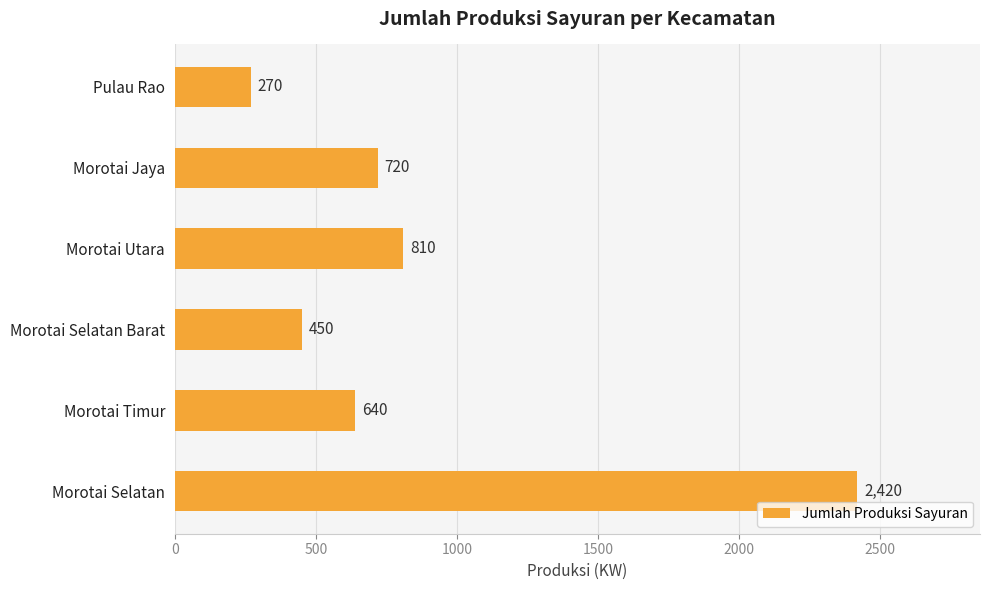

What is the difference between the maximum and minimum values?

2150